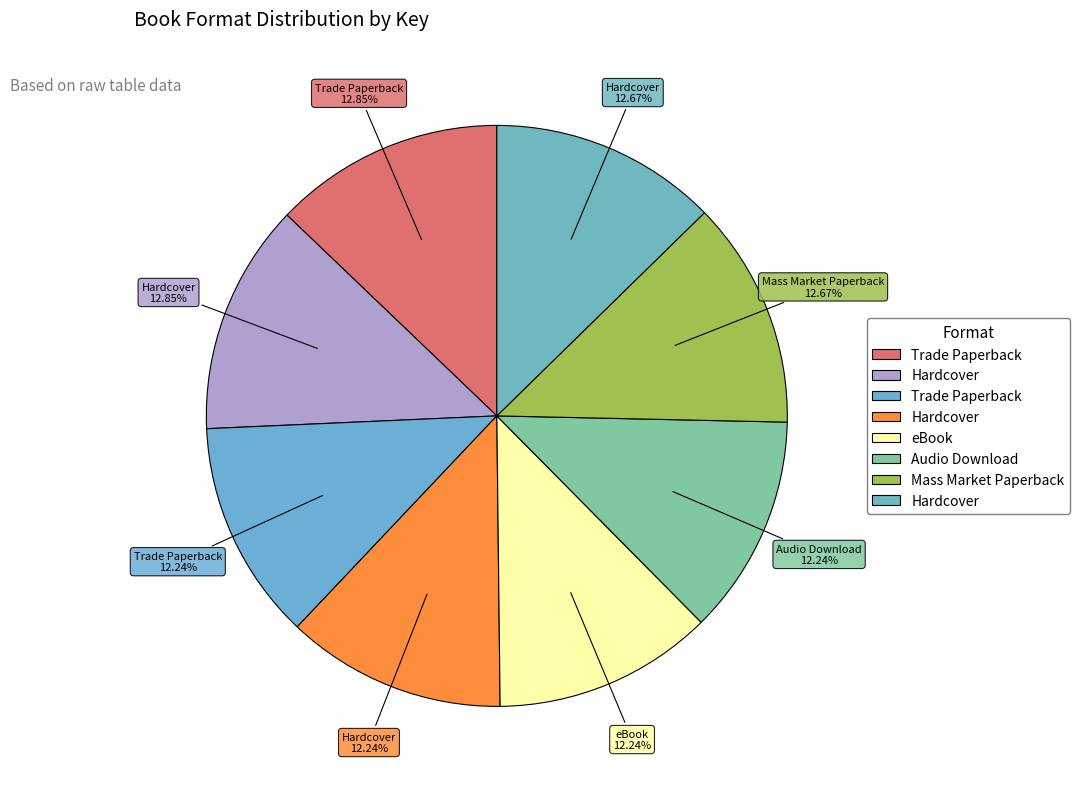

Does any single category account for the majority?

No